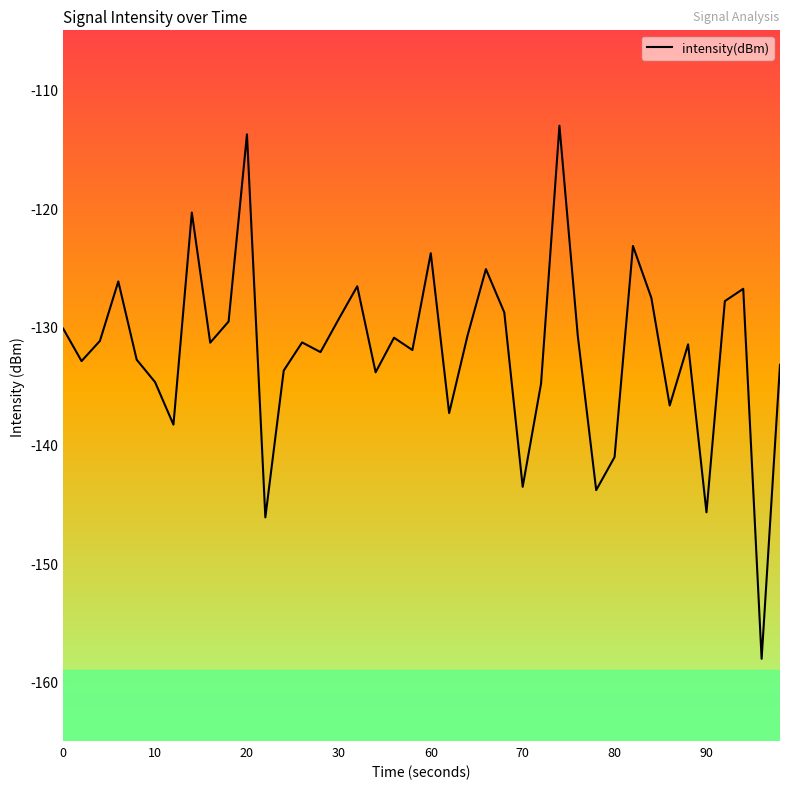

True or false: the data has more than 1 interior local peaks.

True